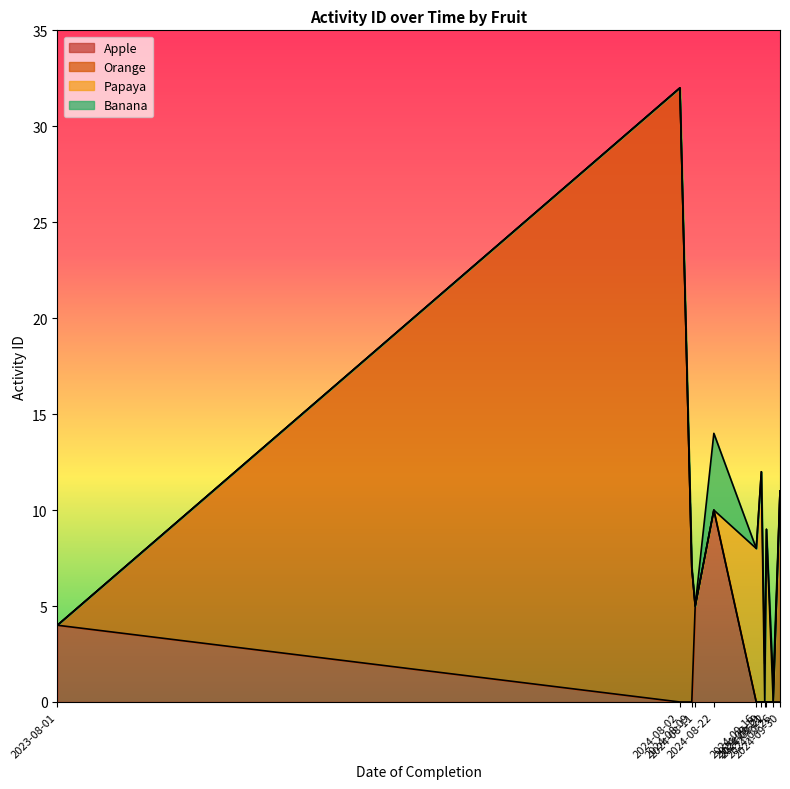

At how many categories does at least one series exceed 22?

1